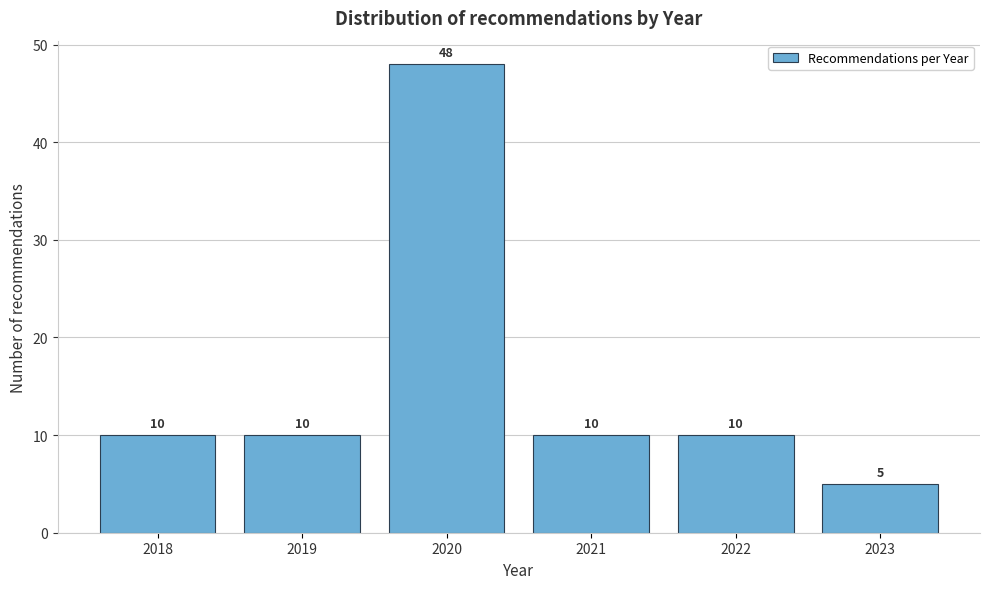

Reading left to right, transcribe all the data shown in this chart.

2018=10	2019=10	2020=48	2021=10	2022=10	2023=5